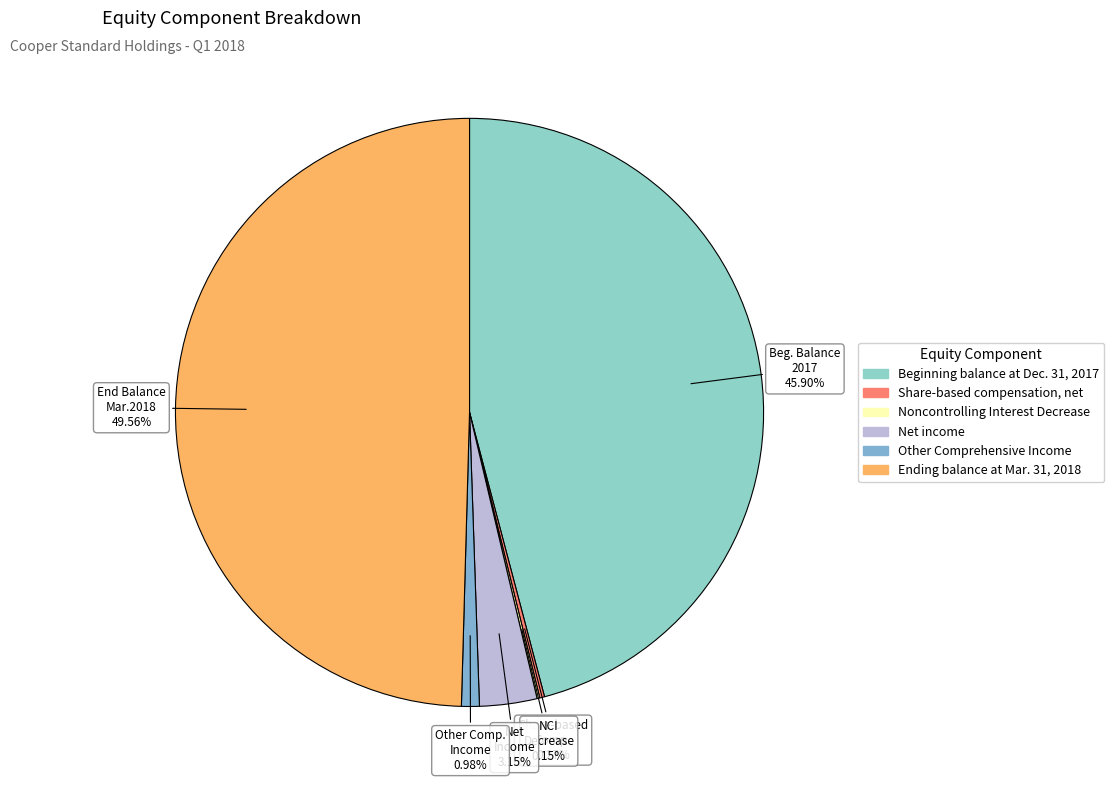

Combined, do Beginning balance at Dec. 31, 2017 and Ending balance at Mar. 31, 2018 account for over 50%?

Yes